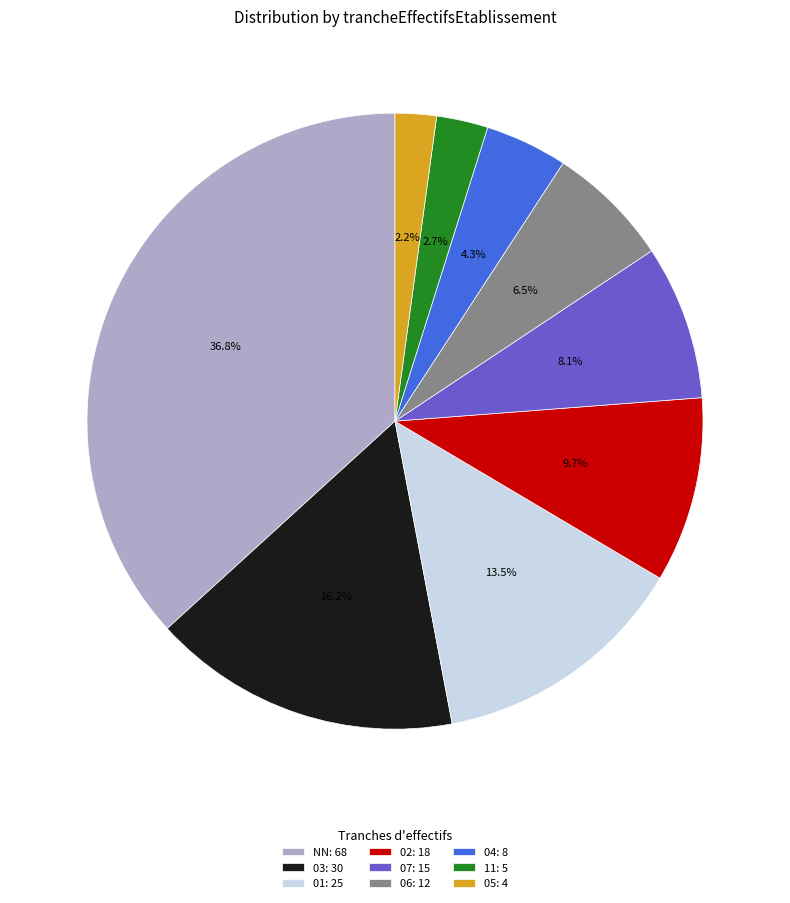

The 02 slice represents 1% of the pie. True or false?

False